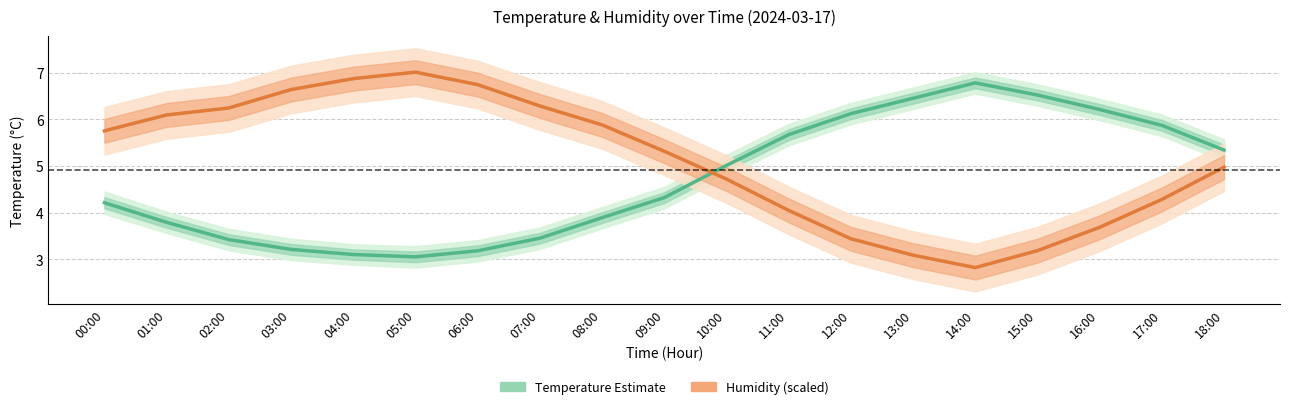

Reading left to right, list all the values displayed in this chart.

Temperature (°C): 4.2	3.8	3.4	3.2	3.1	3.0	3.2	3.5	3.9	4.3	5.0	5.7	6.1	6.5	6.8	6.5	6.2	5.9	5.3
Humidity (%) [scaled]: 5.8	6.1	6.2	6.6	6.9	7.0	6.7	6.3	5.9	5.3	4.7	4.0	3.4	3.1	2.8	3.2	3.7	4.3	5.0